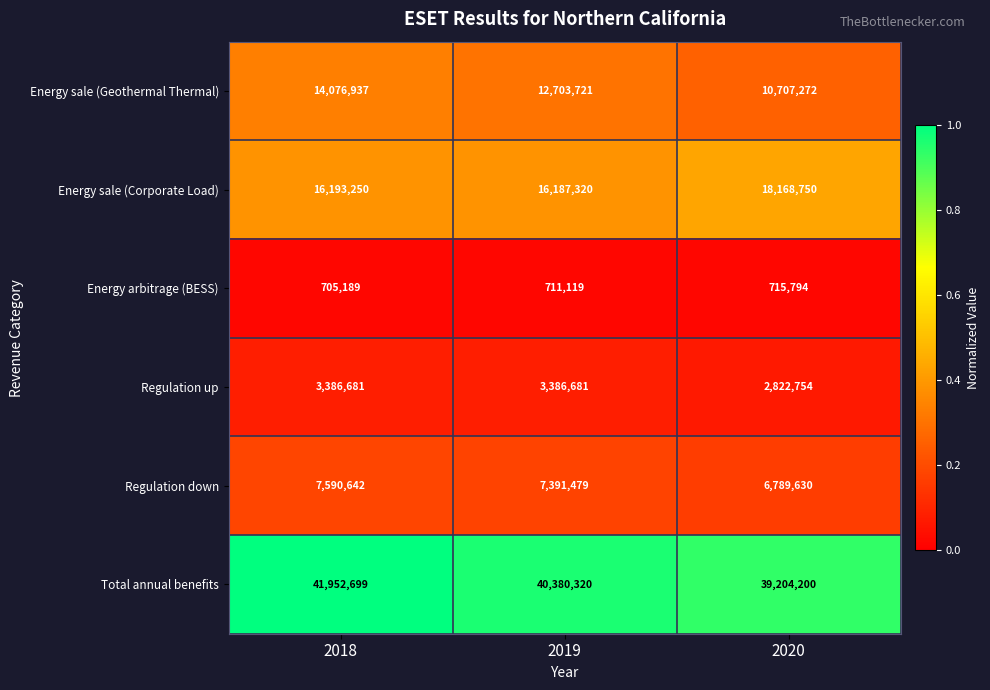

List the series in order of their peak value, lowest first.

Energy arbitrage (BESS), Regulation up, Regulation down, Energy sale (Geothermal Thermal), Energy sale (Corporate Load), Total annual benefits